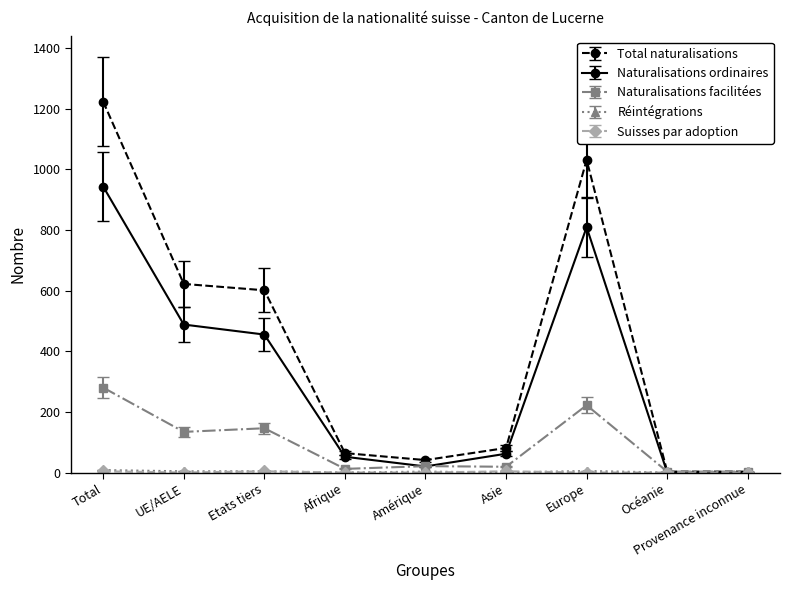

Is it true that Total naturalisations equals 560 at Total?

False